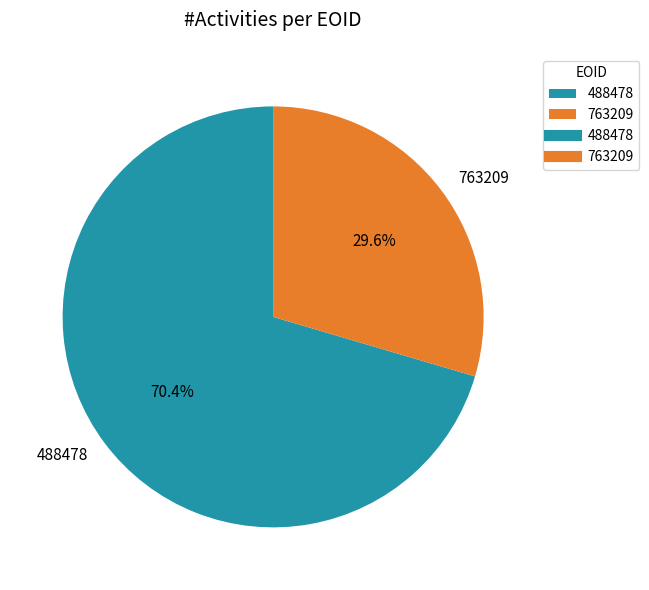

The 763209 slice represents 30% of the pie. True or false?

True